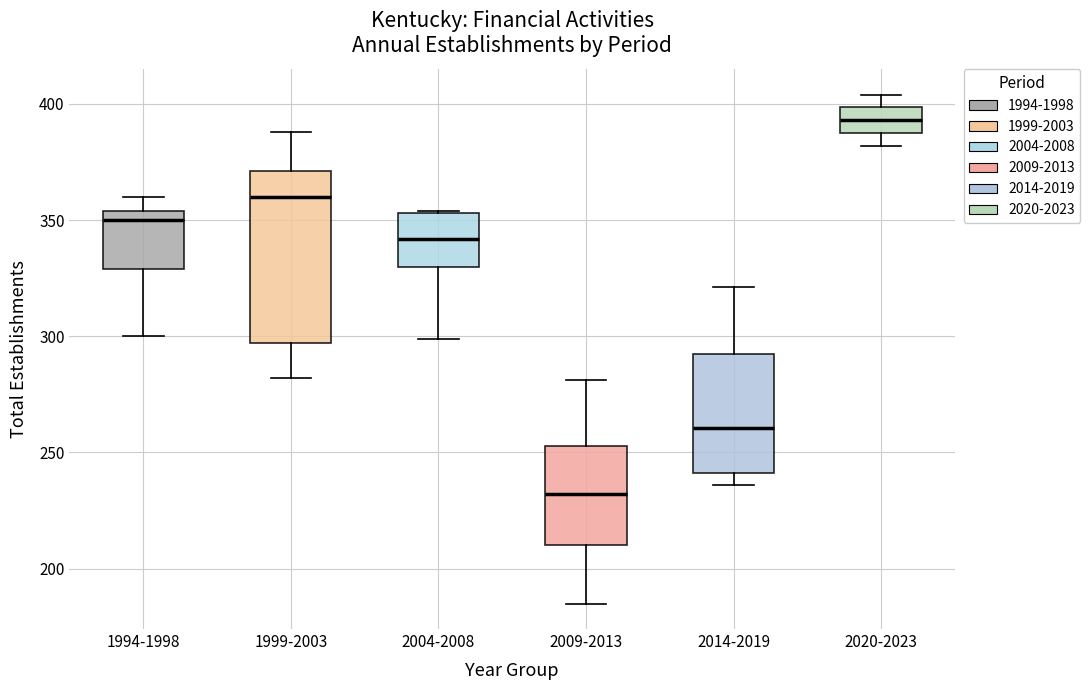

Reading left to right, transcribe this box plot: for each box, give where its median line is, the range the box spans, and where its two whiskers end, as read against the y-axis. The values are not printed on the chart, so give them approximately, as read against the axis.

1994-1998: median 350, box 330 to 355, whiskers 300 to 360
1999-2003: median 360, box 295 to 370, whiskers 280 to 390
2004-2008: median 340, box 330 to 355, whiskers 300 to 355
2009-2013: median 230, box 210 to 255, whiskers 185 to 280
2014-2019: median 260, box 240 to 295, whiskers 235 to 320
2020-2023: median 395, box 390 to 400, whiskers 380 to 405